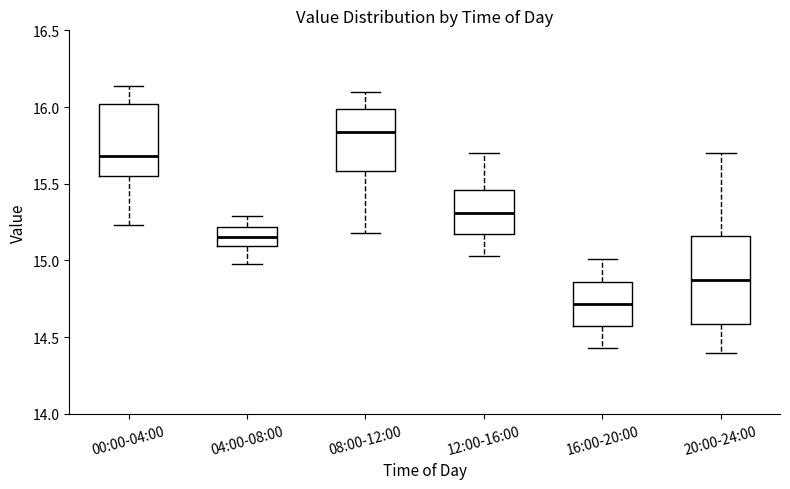

Where is the lower edge of the box for 00:00-04:00 on the y-axis? The values are not printed on the chart, so give them approximately, as read against the axis.

15.55